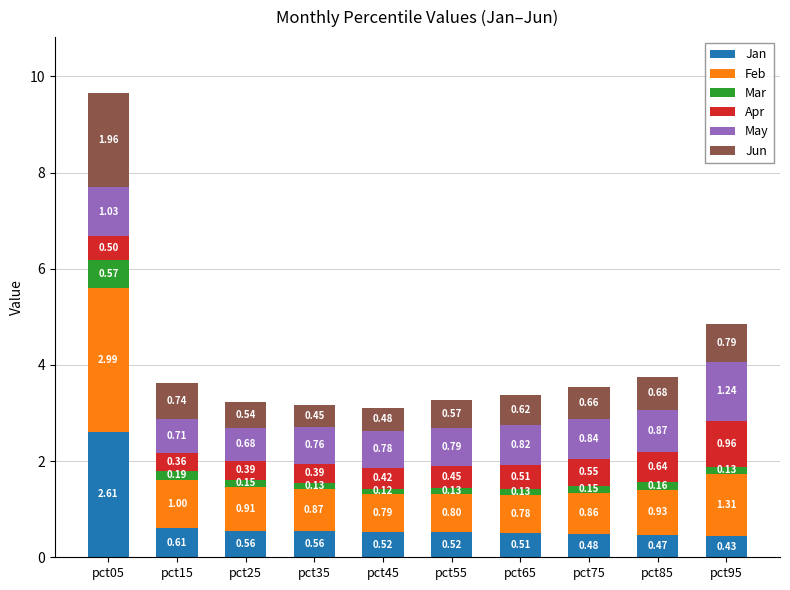

At which category is the sum across all series the highest?

pct05